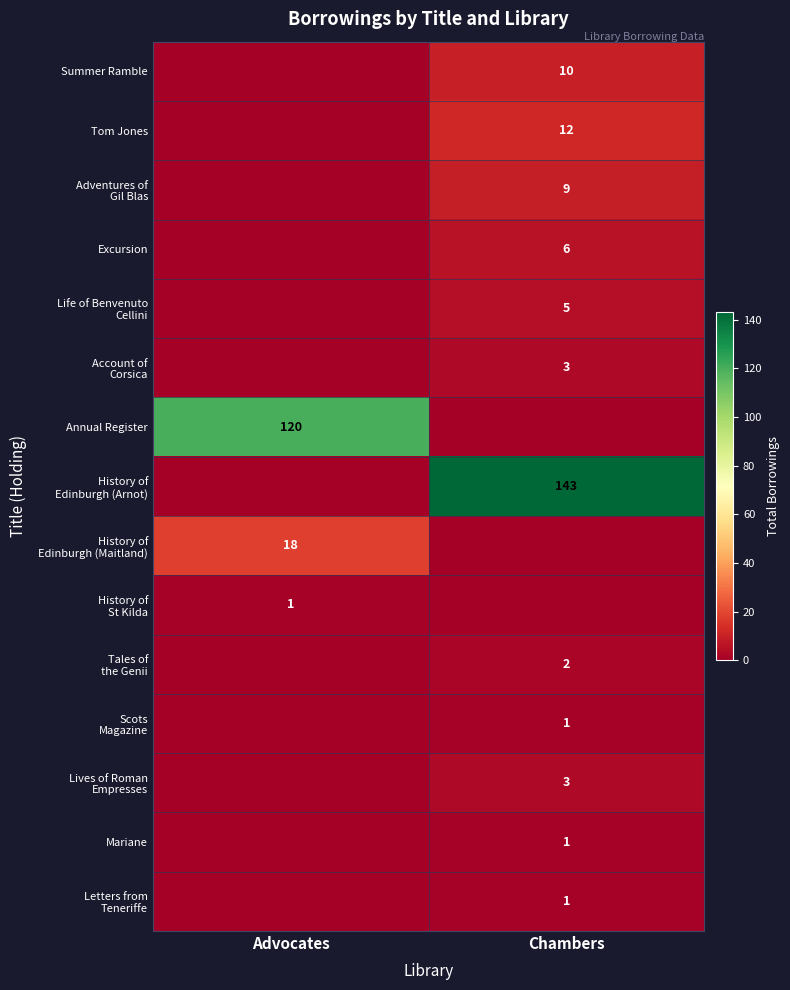

The Tom Jones series shows 7 at Chambers. True or false?

False